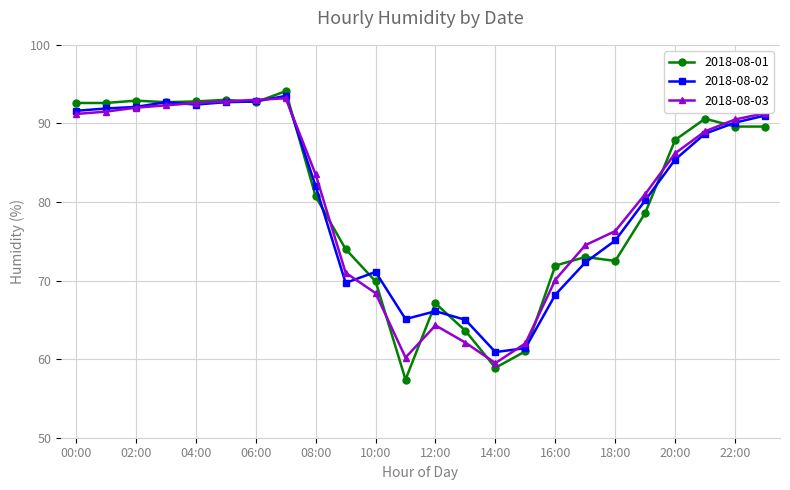

What is the minimum value shown in the chart?

57.4